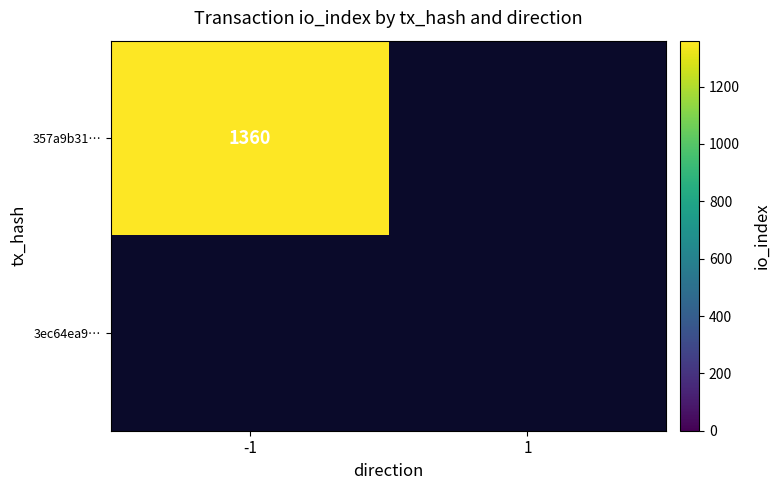

List the series in order of their overall mean, lowest first.

3ec64ea941d968e3f82c141a11fefe72d82481d, 357a9b310888894d26ec68e606594ed6248bcfa